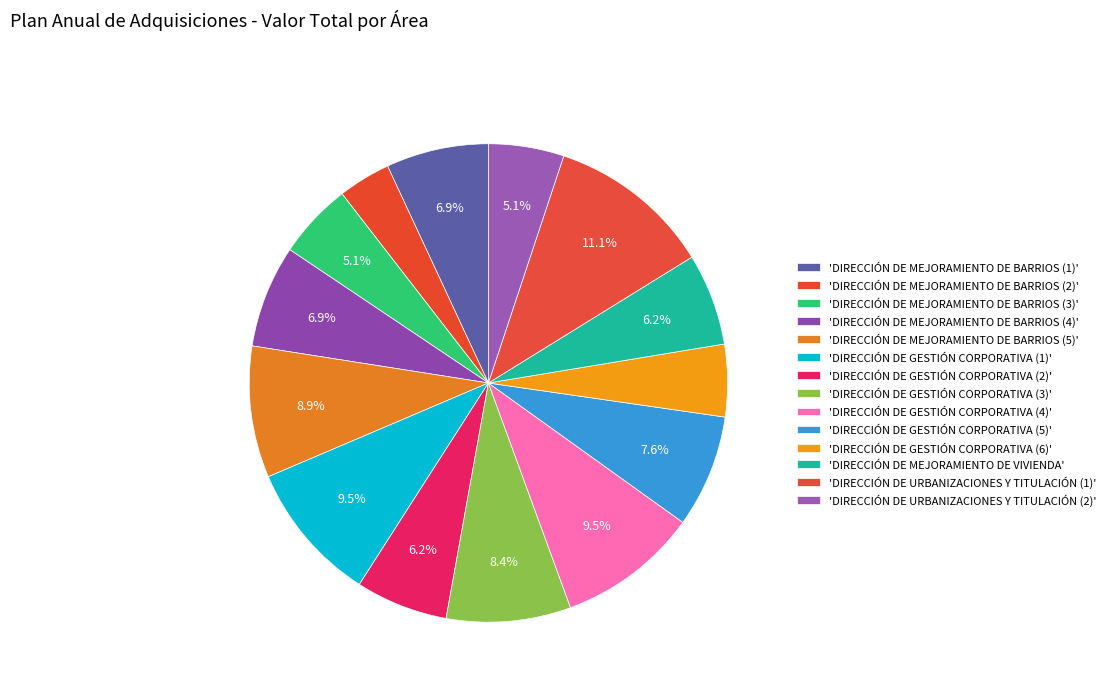

Count the number of slices in the pie.

14